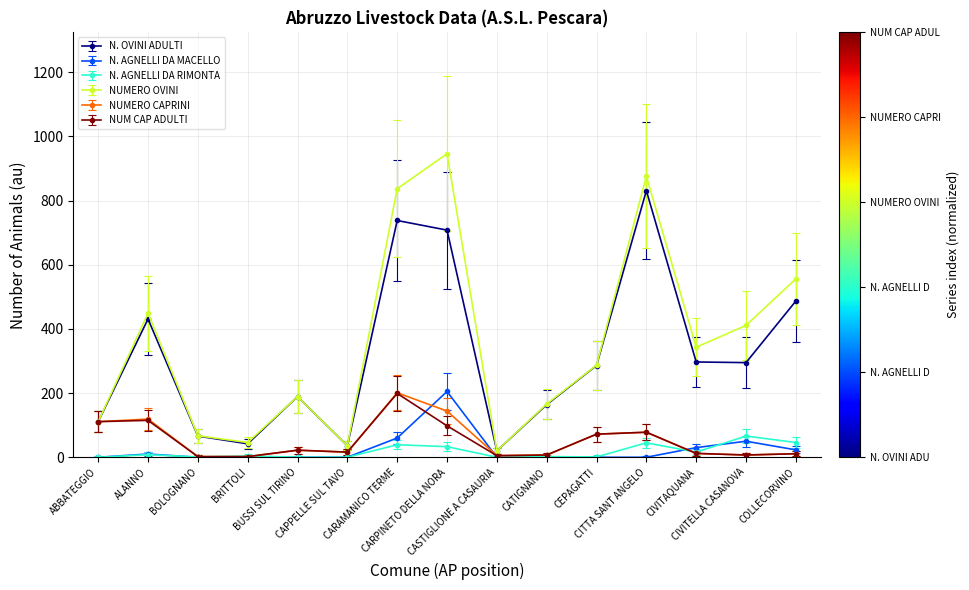

True or false: N. OVINI ADULTI and N. AGNELLI DA RIMONTA cross at least once.

False